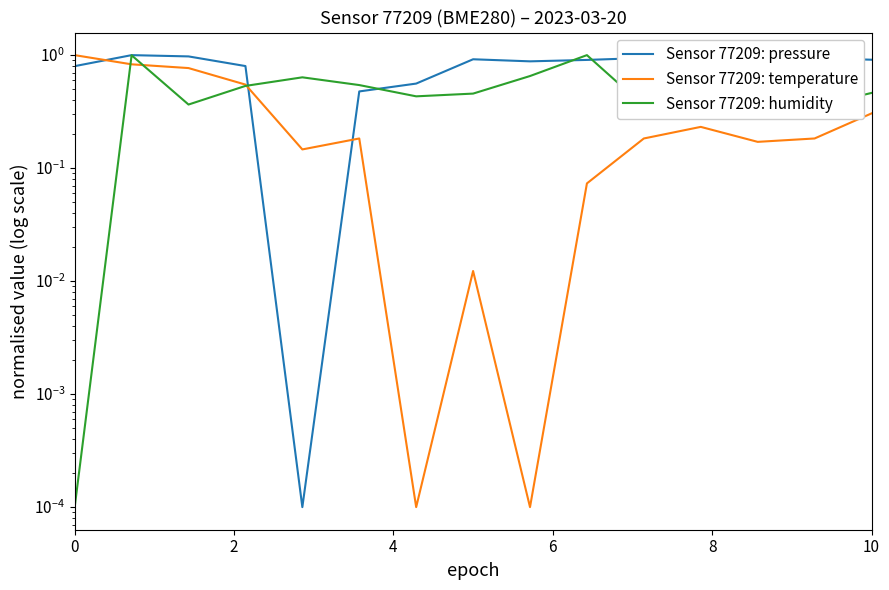

What are all the series names shown in the legend?

Sensor 77209: pressure, Sensor 77209: temperature, Sensor 77209: humidity